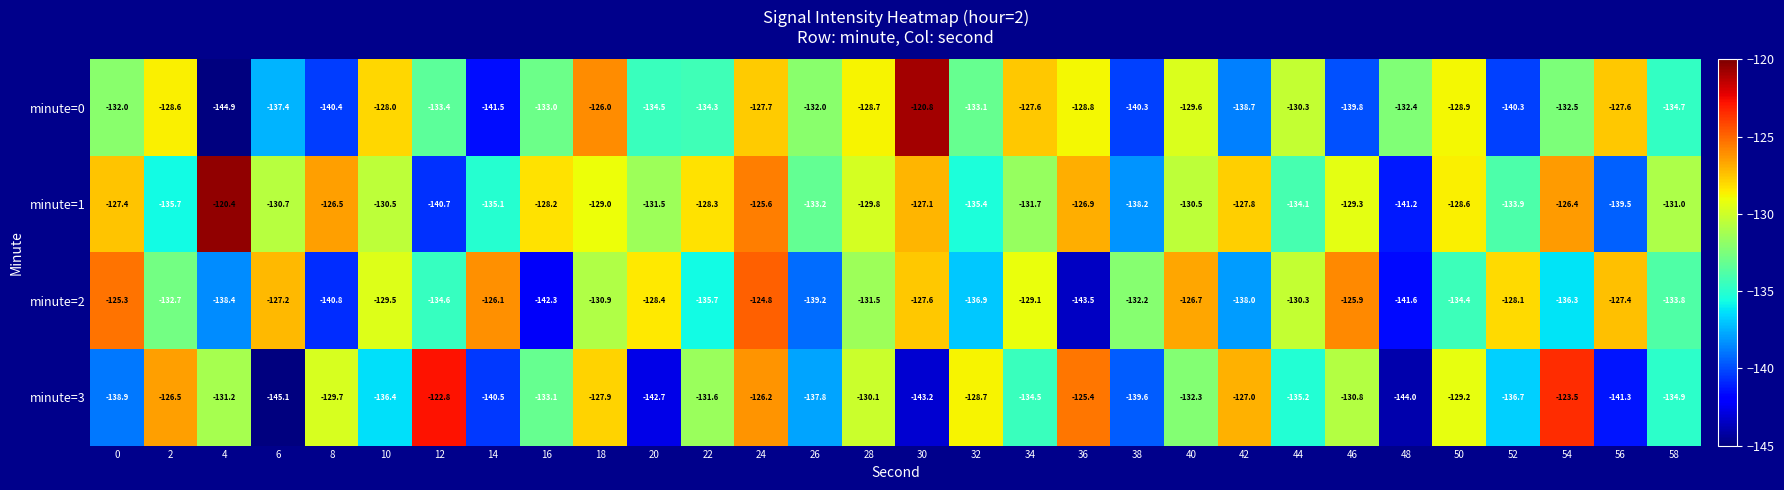

List the series in order of their peak value, lowest first.

minute=2, minute=3, minute=0, minute=1